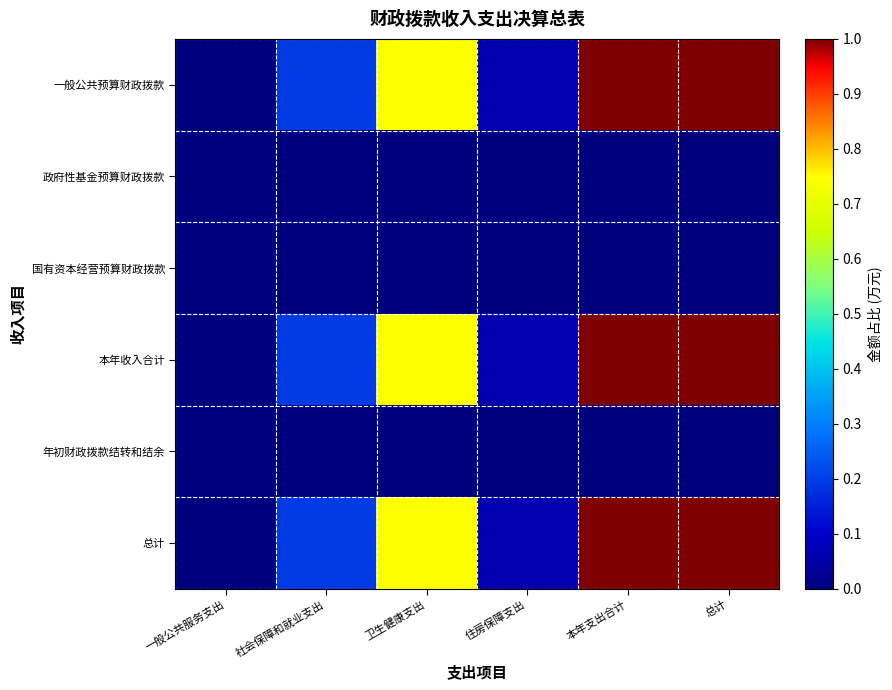

Between 卫生健康支出 and 总计, which series saw the biggest shift?

一般公共预算财政拨款